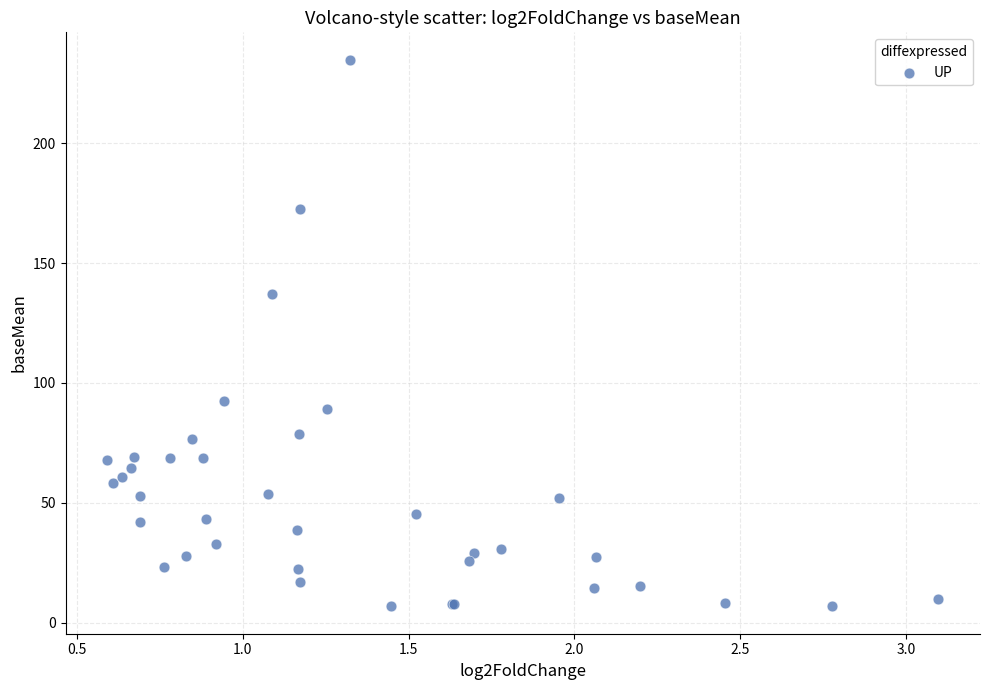

What Y value in the scatter plot is closest to 120?

137.1